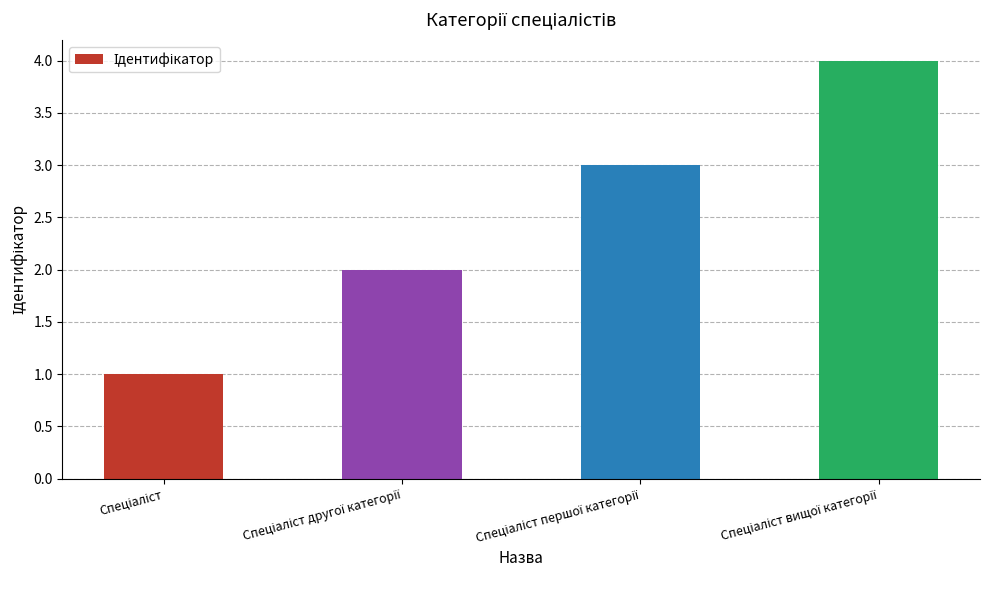

What is the difference between the maximum and minimum values?

3